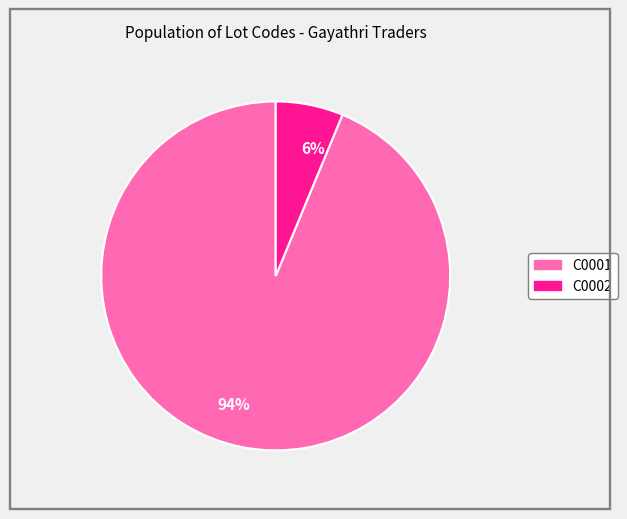

How many slices are in this pie chart?

2